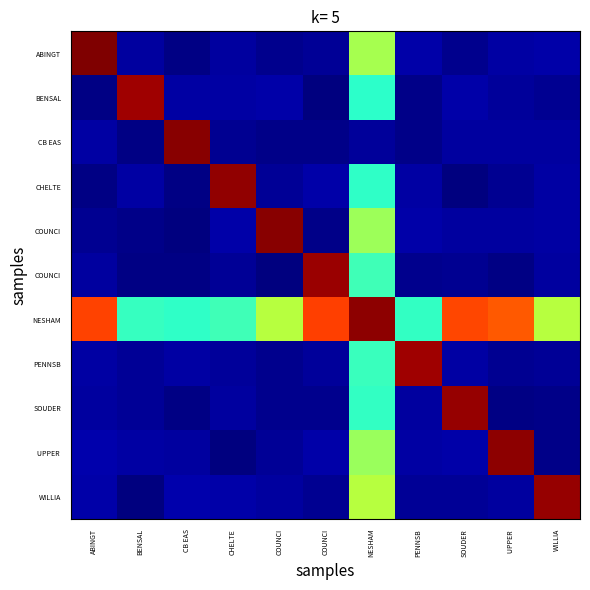

What is the total value across all series at WILLIA?

13.3